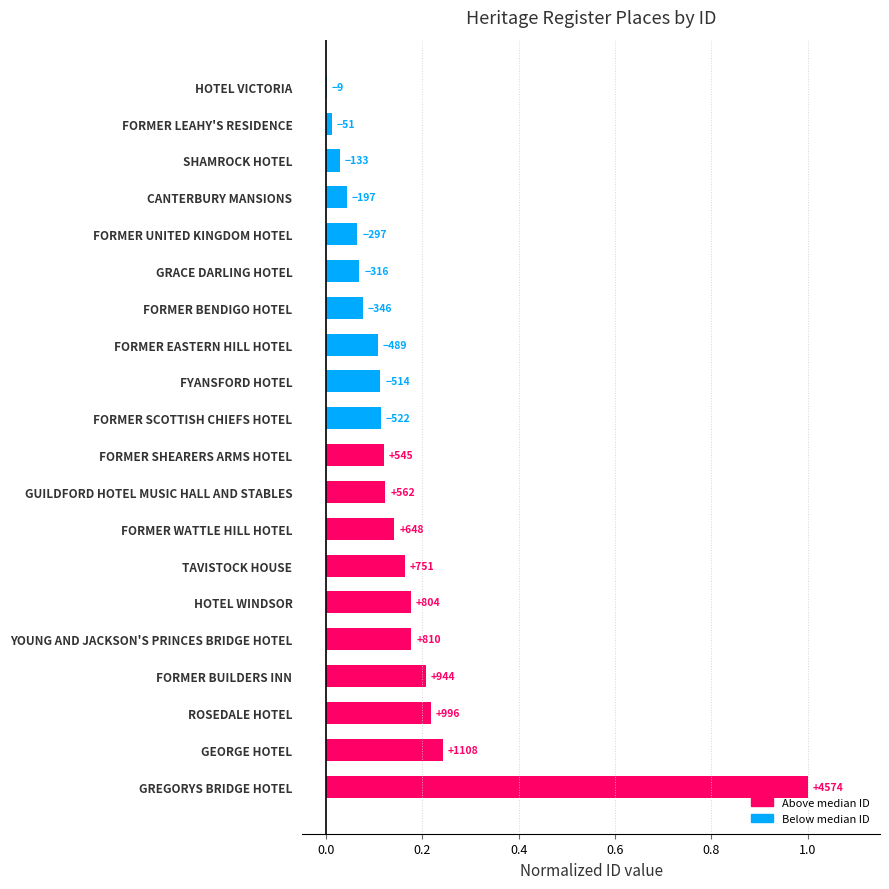

Are the bars horizontal?

Yes